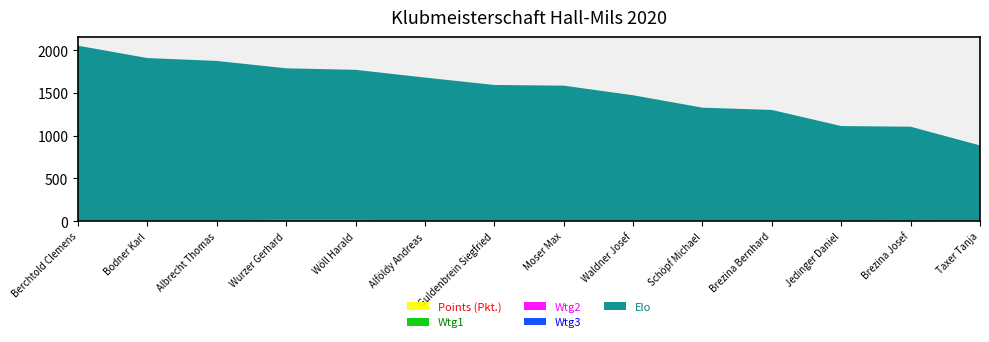

Reading left to right, transcribe all the data shown in this chart.

Points (Pkt.): Berchtold Clemens=2.5	Bodner Karl=1.0	Albrecht Thomas=2.5	Wurzer Gerhard=2.0	Wöll Harald=2.5	Alföldy Andreas=1.0	Guldenbrein Siegfried=1.5	Moser Max=0.0	Waldner Josef=2.0	Schöpf Michael=1.0	Brezina Bernhard=2.0	Jedinger Daniel=2.0	Brezina Josef=1.0	Taxer Tanja=0.0
Wtg1: Berchtold Clemens=4.5	Bodner Karl=5.0	Albrecht Thomas=4.5	Wurzer Gerhard=6.5	Wöll Harald=5.5	Alföldy Andreas=5.5	Guldenbrein Siegfried=4.5	Moser Max=4.5	Waldner Josef=3.5	Schöpf Michael=5.5	Brezina Bernhard=3.0	Jedinger Daniel=3.5	Brezina Josef=2.0	Taxer Tanja=5.0
Wtg2: Berchtold Clemens=1.5	Bodner Karl=2.5	Albrecht Thomas=1.0	Wurzer Gerhard=2.0	Wöll Harald=2.0	Alföldy Andreas=2.0	Guldenbrein Siegfried=2.0	Moser Max=1.5	Waldner Josef=1.5	Schöpf Michael=2.0	Brezina Bernhard=1.0	Jedinger Daniel=1.0	Brezina Josef=1.0	Taxer Tanja=2.0
Wtg3: Berchtold Clemens=3.5	Bodner Karl=0.0	Albrecht Thomas=3.2	Wurzer Gerhard=4.2	Wöll Harald=4.2	Alföldy Andreas=1.0	Guldenbrein Siegfried=1.0	Moser Max=0.0	Waldner Josef=1.8	Schöpf Michael=1.0	Brezina Bernhard=1.0	Jedinger Daniel=1.0	Brezina Josef=0.0	Taxer Tanja=0.0
Elo: Berchtold Clemens=2039.0	Bodner Karl=1898.0	Albrecht Thomas=1862.0	Wurzer Gerhard=1772.0	Wöll Harald=1755.0	Alföldy Andreas=1669.0	Guldenbrein Siegfried=1583.0	Moser Max=1578.0	Waldner Josef=1463.0	Schöpf Michael=1317.0	Brezina Bernhard=1293.0	Jedinger Daniel=1104.0	Brezina Josef=1100.0	Taxer Tanja=878.0